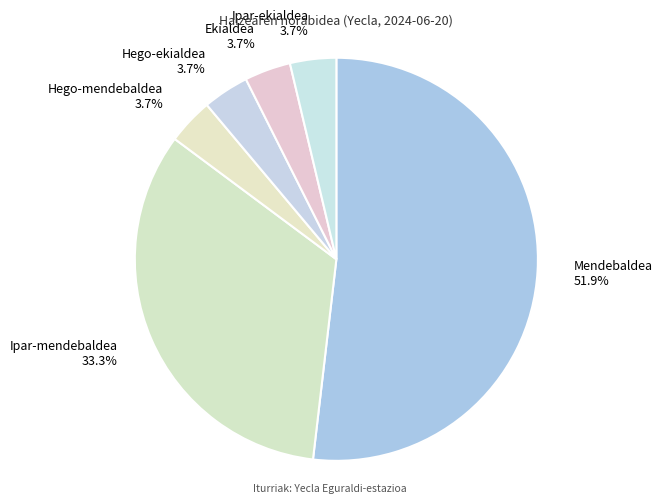

To the nearest percent, what percentage of the pie is Hego-mendebaldea?

4%